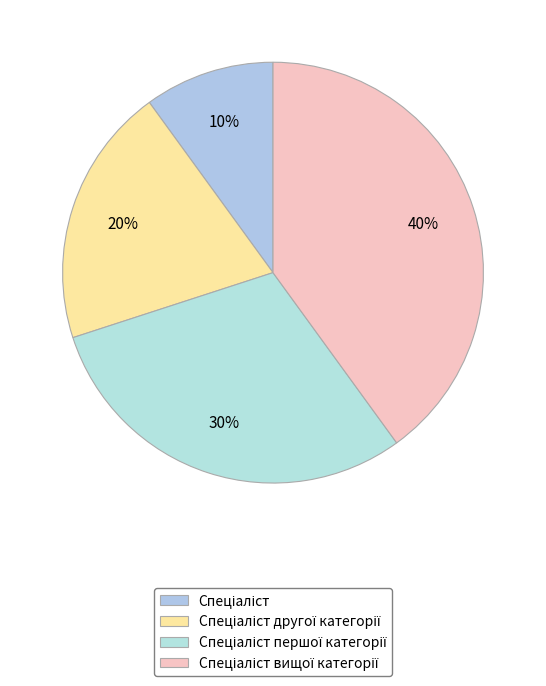

Which category has the smallest portion of the pie?

Спеціаліст